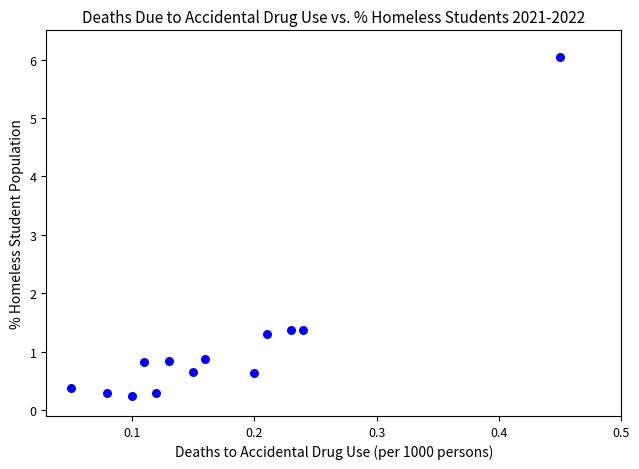

What is the range of Y values (max minus min)?

5.8